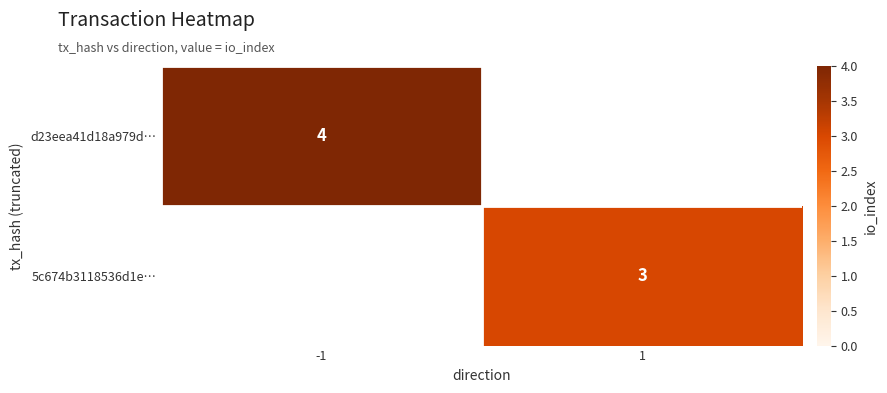

Is the value of d23eea41d18a979d… at -1 greater than the value of 5c674b3118536d1e… at 1?

Yes